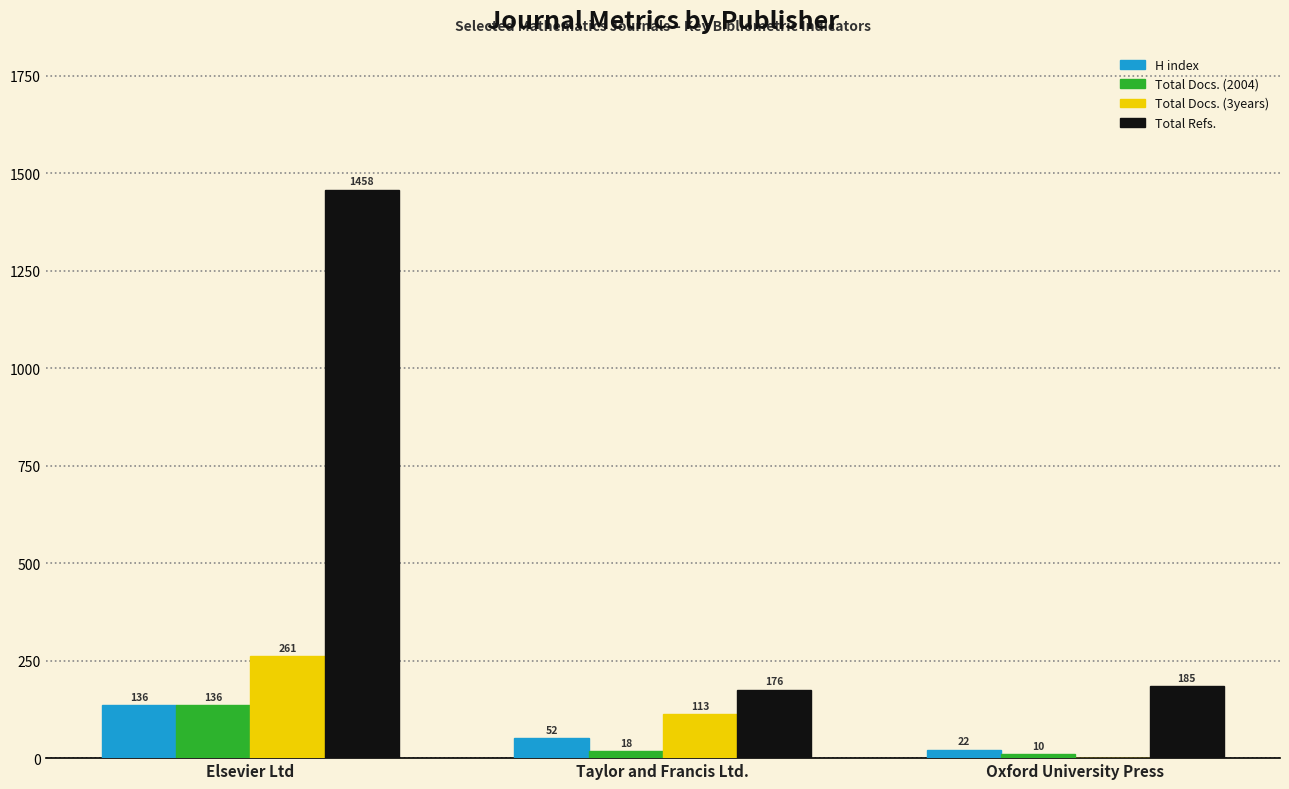

True or false: H index has a value of 136 at Elsevier Ltd.

True